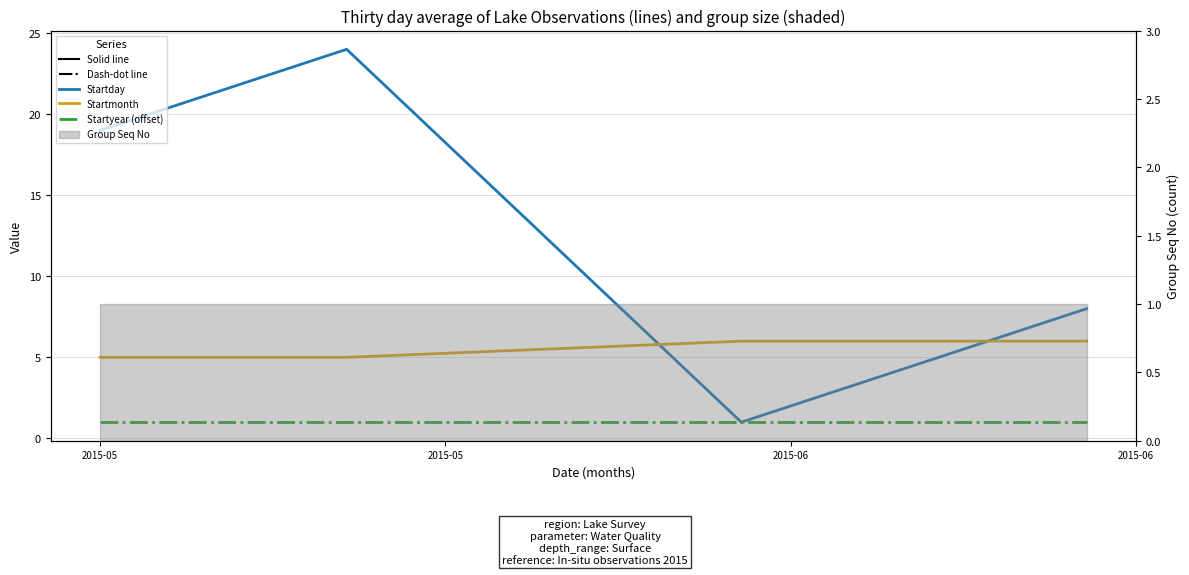

What is the maximum value for Startyear (offset)?

1